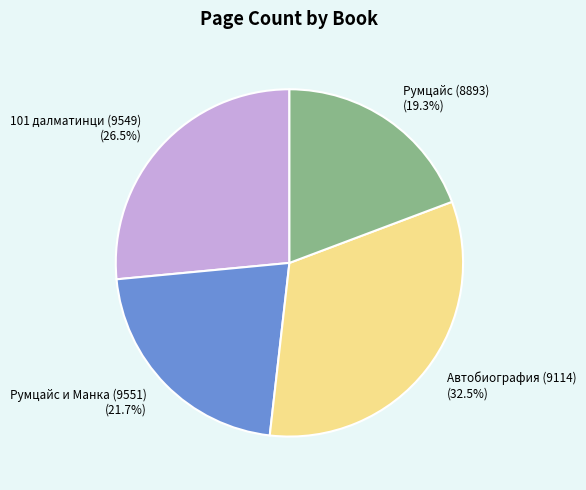

Which category has the biggest portion of the pie?

Автобиография (9114)